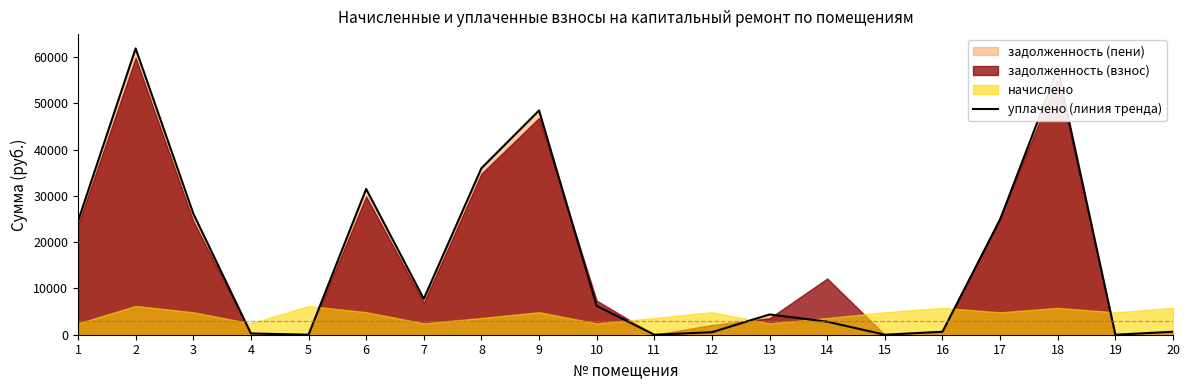

The chart shows a value of 25645.7 at 19. True or false?

False